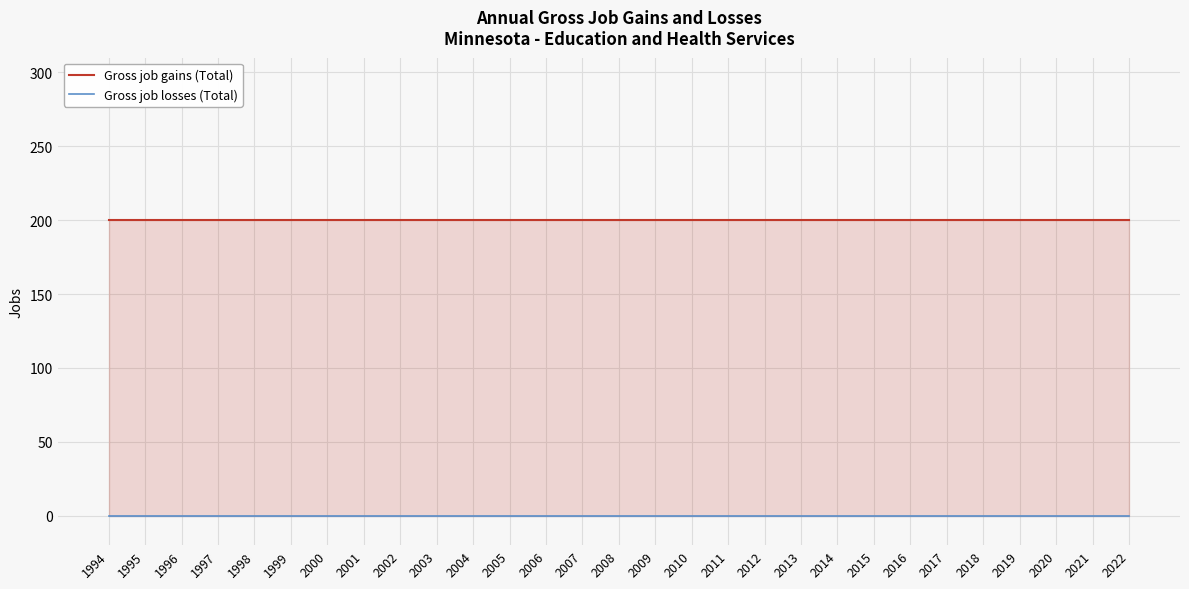

True or false: Gross job gains (Total) and Gross job losses (Total) cross at least once.

False